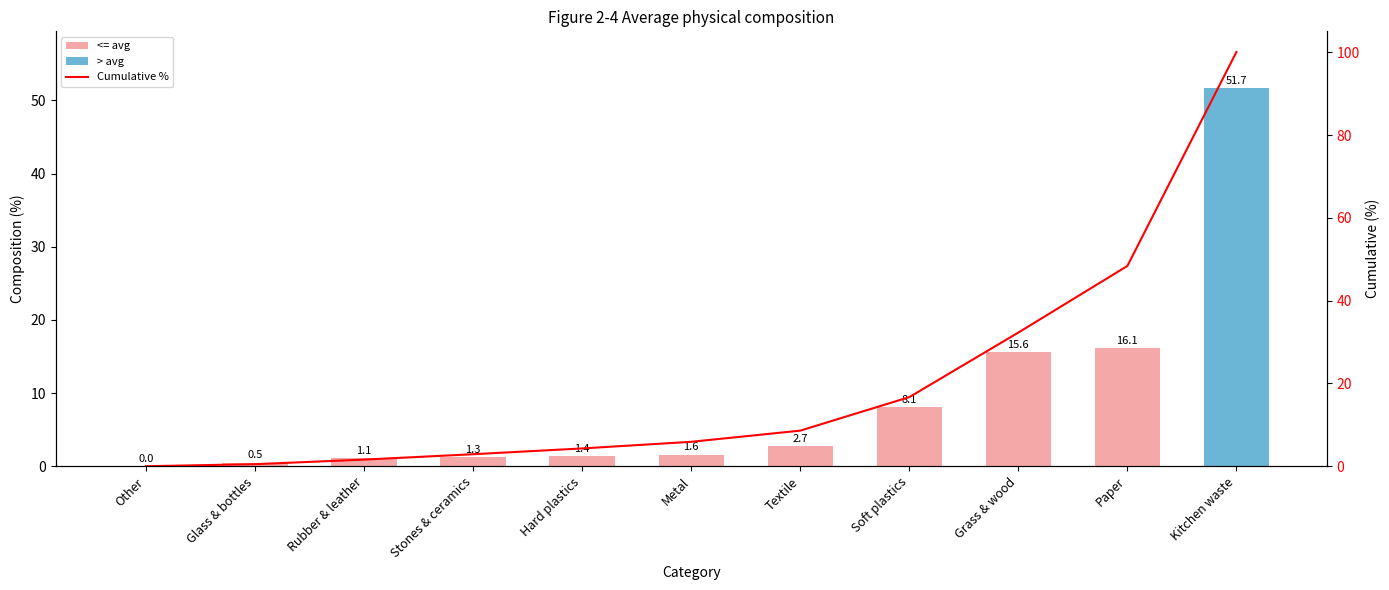

The Cumulative % series shows 100.1 at Kitchen waste. True or false?

True